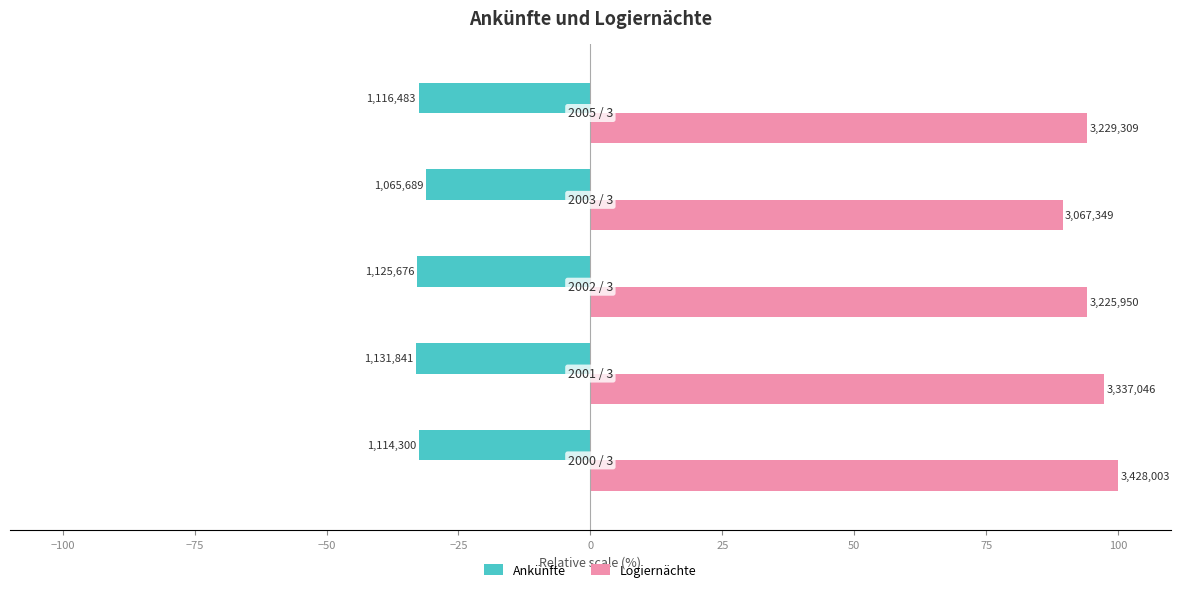

What are all the series names shown in the legend?

Ankünfte, Logiernächte